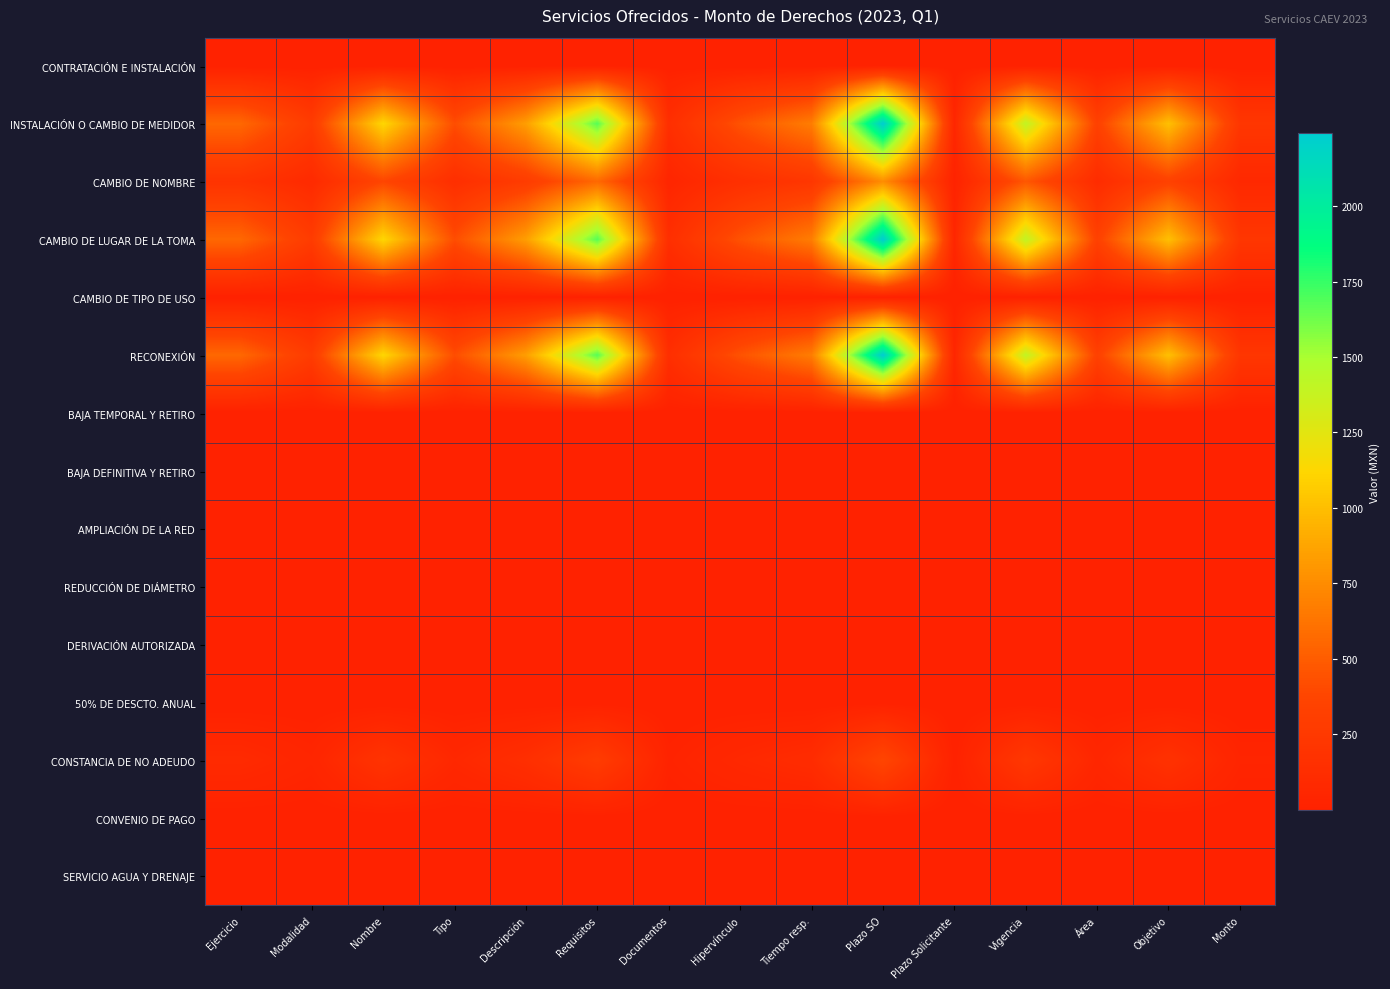

Reading left to right, what are all the values shown in this chart?

CONTRATACIÓN E INSTALACIÓN: Ejercicio=1.0	Modalidad=0.5	Nombre=2.0	Tipo=0.8	Descripción=1.5	Requisitos=3.0	Documentos=0.2	Hipervínculo=0.8	Tiempo resp.=1.2	Plazo SO=4.0	Plazo Solicitante=0.1	Vigencia=2.5	Área=0.6	Objetivo=1.8	Monto=0.4
INSTALACIÓN O CAMBIO DE MEDIDOR: Ejercicio=560.3	Modalidad=280.1	Nombre=1120.6	Tipo=420.2	Descripción=840.4	Requisitos=1680.8	Documentos=140.1	Hipervínculo=448.2	Tiempo resp.=672.3	Plazo SO=2241.1	Plazo Solicitante=56.0	Vigencia=1400.7	Área=336.2	Objetivo=1008.5	Monto=224.1
CAMBIO DE NOMBRE: Ejercicio=187.9	Modalidad=94.0	Nombre=375.8	Tipo=140.9	Descripción=281.9	Requisitos=563.8	Documentos=47.0	Hipervínculo=150.3	Tiempo resp.=225.5	Plazo SO=751.7	Plazo Solicitante=18.8	Vigencia=469.8	Área=112.8	Objetivo=338.3	Monto=75.2
CAMBIO DE LUGAR DE LA TOMA: Ejercicio=560.3	Modalidad=280.1	Nombre=1120.6	Tipo=420.2	Descripción=840.4	Requisitos=1680.8	Documentos=140.1	Hipervínculo=448.2	Tiempo resp.=672.3	Plazo SO=2241.1	Plazo Solicitante=56.0	Vigencia=1400.7	Área=336.2	Objetivo=1008.5	Monto=224.1
CAMBIO DE TIPO DE USO: Ejercicio=1.0	Modalidad=0.5	Nombre=2.0	Tipo=0.8	Descripción=1.5	Requisitos=3.0	Documentos=0.2	Hipervínculo=0.8	Tiempo resp.=1.2	Plazo SO=4.0	Plazo Solicitante=0.1	Vigencia=2.5	Área=0.6	Objetivo=1.8	Monto=0.4
RECONEXIÓN: Ejercicio=560.3	Modalidad=280.1	Nombre=1120.6	Tipo=420.2	Descripción=840.4	Requisitos=1680.8	Documentos=140.1	Hipervínculo=448.2	Tiempo resp.=672.3	Plazo SO=2241.1	Plazo Solicitante=56.0	Vigencia=1400.7	Área=336.2	Objetivo=1008.5	Monto=224.1
BAJA TEMPORAL Y RETIRO: Ejercicio=1.0	Modalidad=0.5	Nombre=2.0	Tipo=0.8	Descripción=1.5	Requisitos=3.0	Documentos=0.2	Hipervínculo=0.8	Tiempo resp.=1.2	Plazo SO=4.0	Plazo Solicitante=0.1	Vigencia=2.5	Área=0.6	Objetivo=1.8	Monto=0.4
BAJA DEFINITIVA Y RETIRO: Ejercicio=1.0	Modalidad=0.5	Nombre=2.0	Tipo=0.8	Descripción=1.5	Requisitos=3.0	Documentos=0.2	Hipervínculo=0.8	Tiempo resp.=1.2	Plazo SO=4.0	Plazo Solicitante=0.1	Vigencia=2.5	Área=0.6	Objetivo=1.8	Monto=0.4
AMPLIACIÓN DE LA RED: Ejercicio=1.0	Modalidad=0.5	Nombre=2.0	Tipo=0.8	Descripción=1.5	Requisitos=3.0	Documentos=0.2	Hipervínculo=0.8	Tiempo resp.=1.2	Plazo SO=4.0	Plazo Solicitante=0.1	Vigencia=2.5	Área=0.6	Objetivo=1.8	Monto=0.4
REDUCCIÓN DE DIÁMETRO: Ejercicio=1.0	Modalidad=0.5	Nombre=2.0	Tipo=0.8	Descripción=1.5	Requisitos=3.0	Documentos=0.2	Hipervínculo=0.8	Tiempo resp.=1.2	Plazo SO=4.0	Plazo Solicitante=0.1	Vigencia=2.5	Área=0.6	Objetivo=1.8	Monto=0.4
DERIVACIÓN AUTORIZADA: Ejercicio=1.0	Modalidad=0.5	Nombre=2.0	Tipo=0.8	Descripción=1.5	Requisitos=3.0	Documentos=0.2	Hipervínculo=0.8	Tiempo resp.=1.2	Plazo SO=4.0	Plazo Solicitante=0.1	Vigencia=2.5	Área=0.6	Objetivo=1.8	Monto=0.4
50% DE DESCTO. ANUAL: Ejercicio=1.0	Modalidad=0.5	Nombre=2.0	Tipo=0.8	Descripción=1.5	Requisitos=3.0	Documentos=0.2	Hipervínculo=0.8	Tiempo resp.=1.2	Plazo SO=4.0	Plazo Solicitante=0.1	Vigencia=2.5	Área=0.6	Objetivo=1.8	Monto=0.4
CONSTANCIA DE NO ADEUDO: Ejercicio=94.5	Modalidad=47.3	Nombre=189.1	Tipo=70.9	Descripción=141.8	Requisitos=283.6	Documentos=23.6	Hipervínculo=75.6	Tiempo resp.=113.4	Plazo SO=378.2	Plazo Solicitante=9.5	Vigencia=236.4	Área=56.7	Objetivo=170.2	Monto=37.8
CONVENIO DE PAGO: Ejercicio=1.0	Modalidad=0.5	Nombre=2.0	Tipo=0.8	Descripción=1.5	Requisitos=3.0	Documentos=0.2	Hipervínculo=0.8	Tiempo resp.=1.2	Plazo SO=4.0	Plazo Solicitante=0.1	Vigencia=2.5	Área=0.6	Objetivo=1.8	Monto=0.4
SERVICIO AGUA Y DRENAJE: Ejercicio=1.0	Modalidad=0.5	Nombre=2.0	Tipo=0.8	Descripción=1.5	Requisitos=3.0	Documentos=0.2	Hipervínculo=0.8	Tiempo resp.=1.2	Plazo SO=4.0	Plazo Solicitante=0.1	Vigencia=2.5	Área=0.6	Objetivo=1.8	Monto=0.4